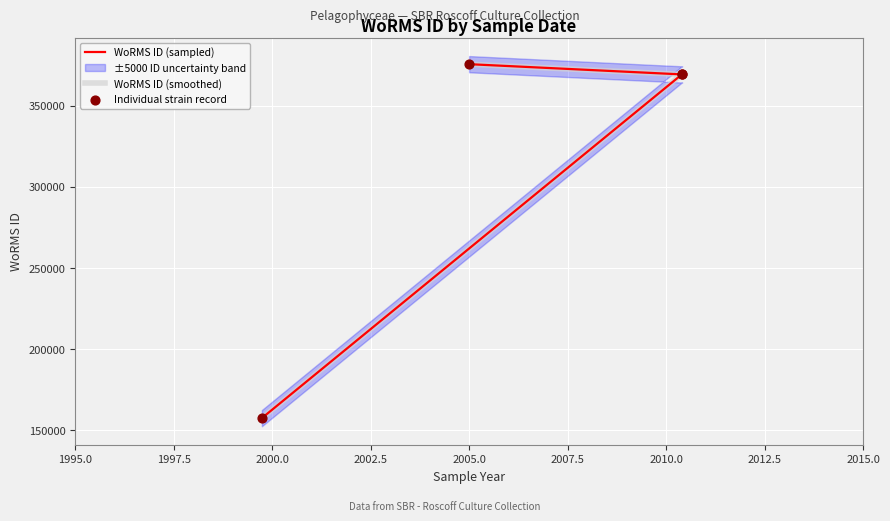

Which series has the largest total across all categories?

WoRMS ID (sampled)